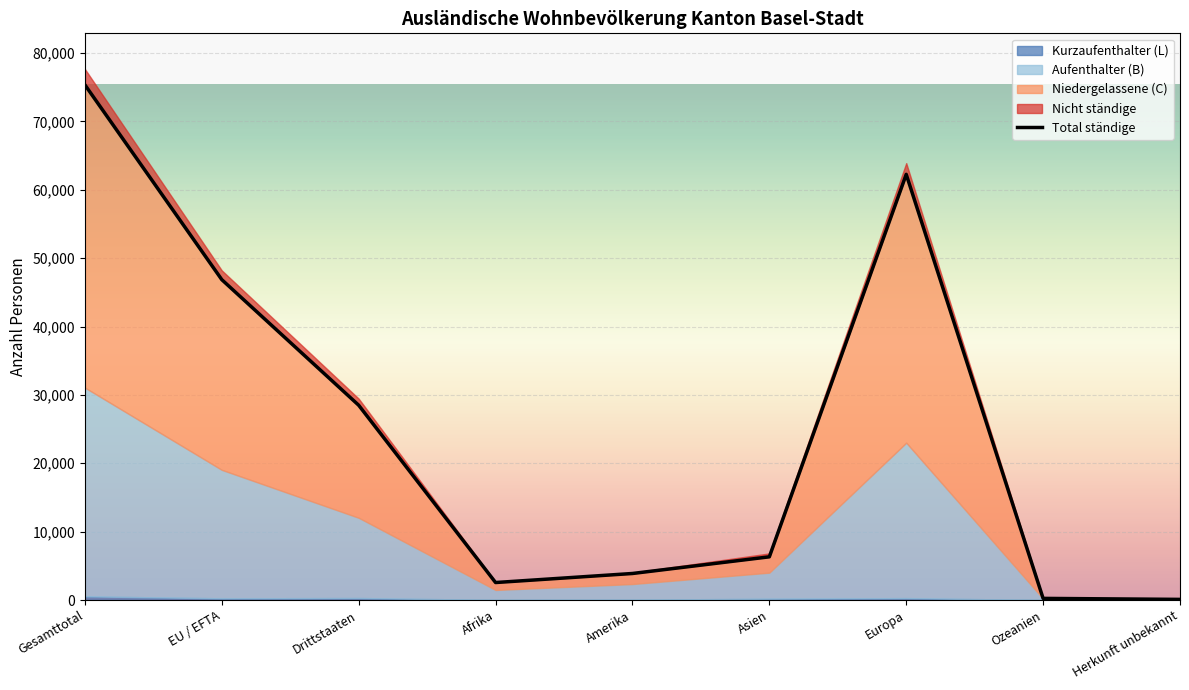

Reading left to right, what are all the values shown in this chart?

75341	46853	28488	2558	3880	6318	62253	239	93